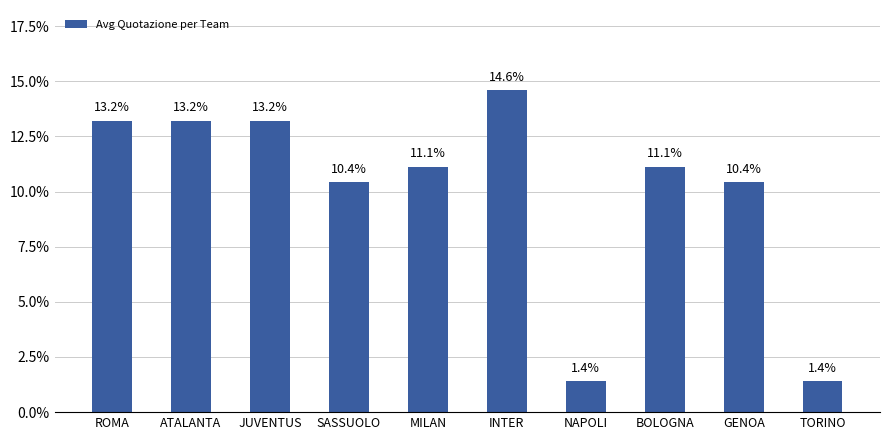

What is the greatest value displayed?

14.6